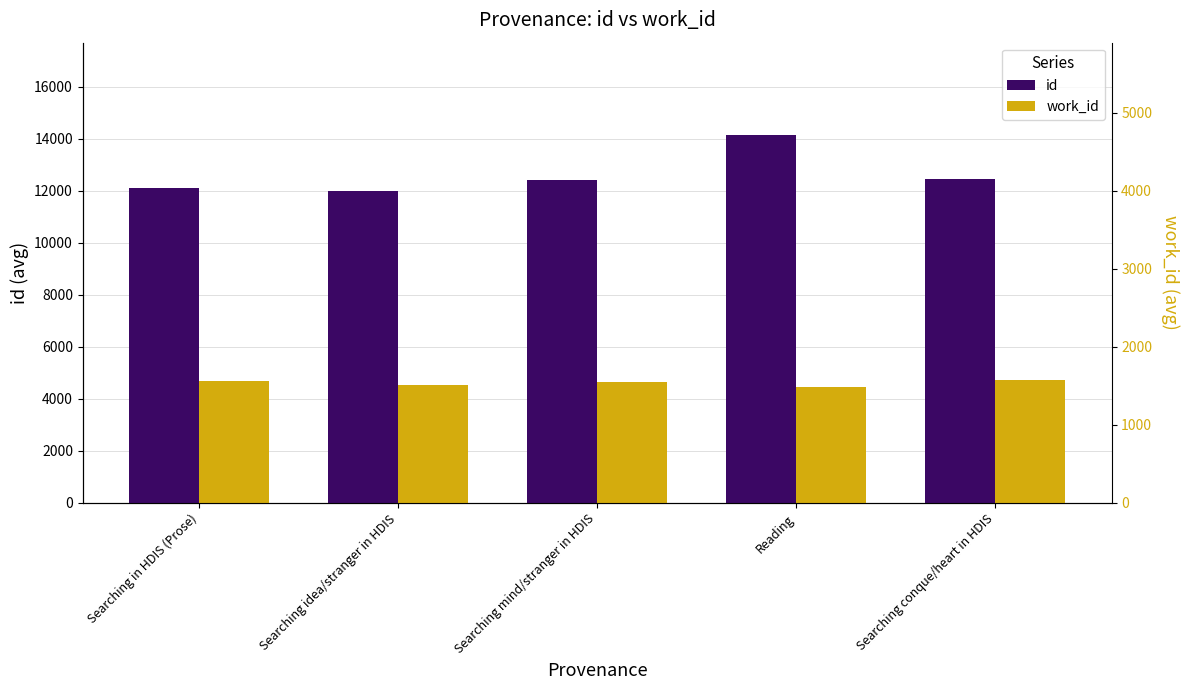

At which label does work_id reach its minimum?

Reading